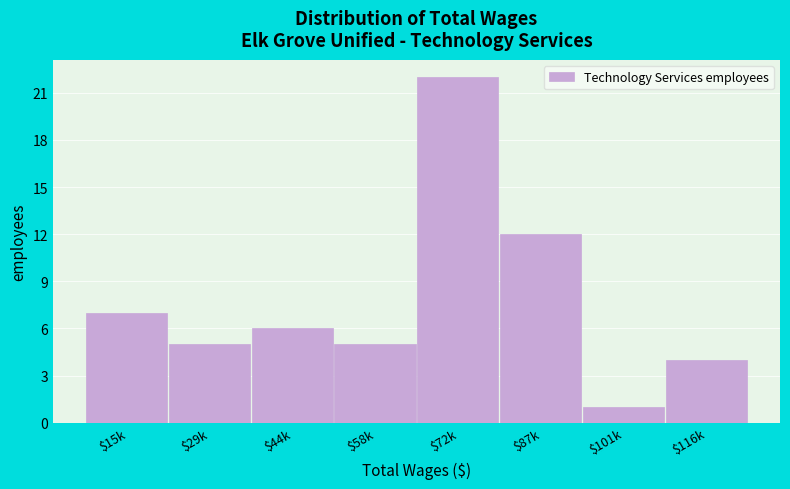

Reading left to right, what are all the values shown in this chart?

7	5	6	5	22	12	1	4